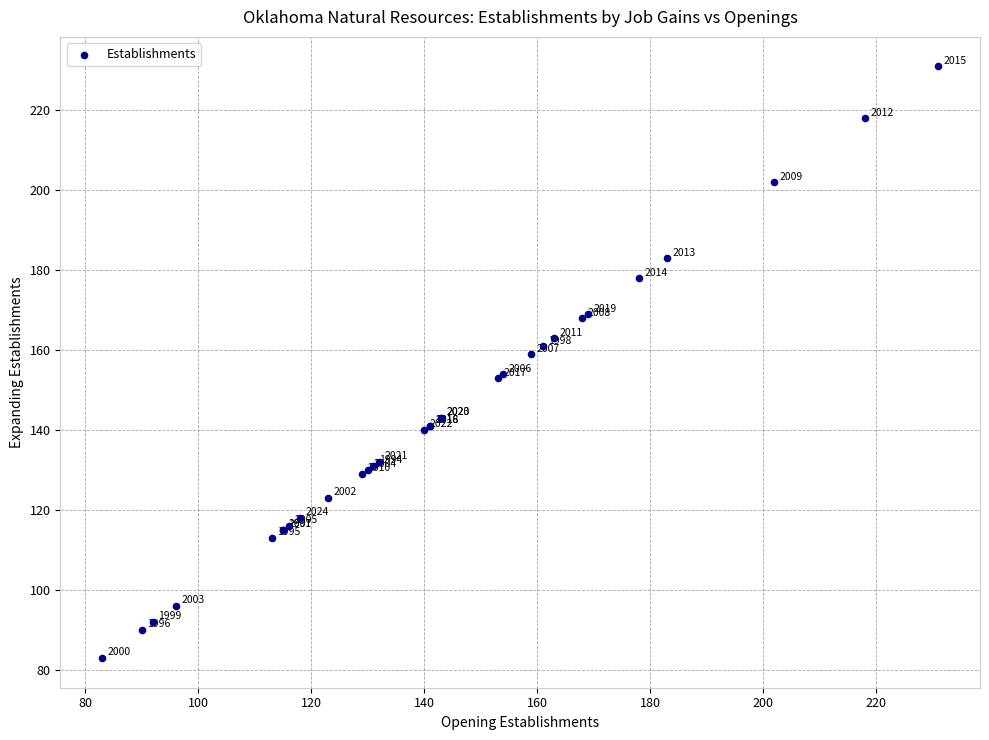

What Y value in the scatter plot is closest to 157?

159